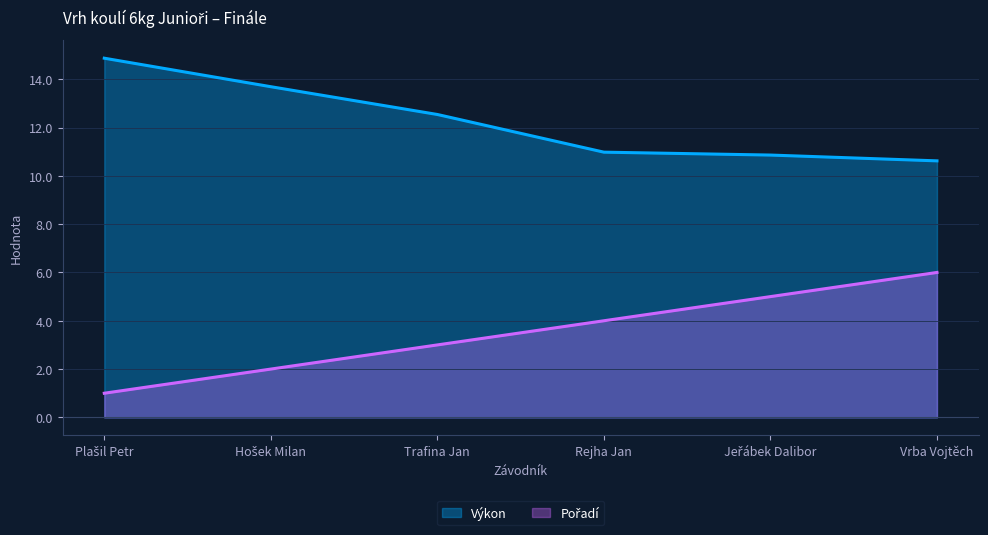

What are all the series names shown in the legend?

Pořadí, Výkon